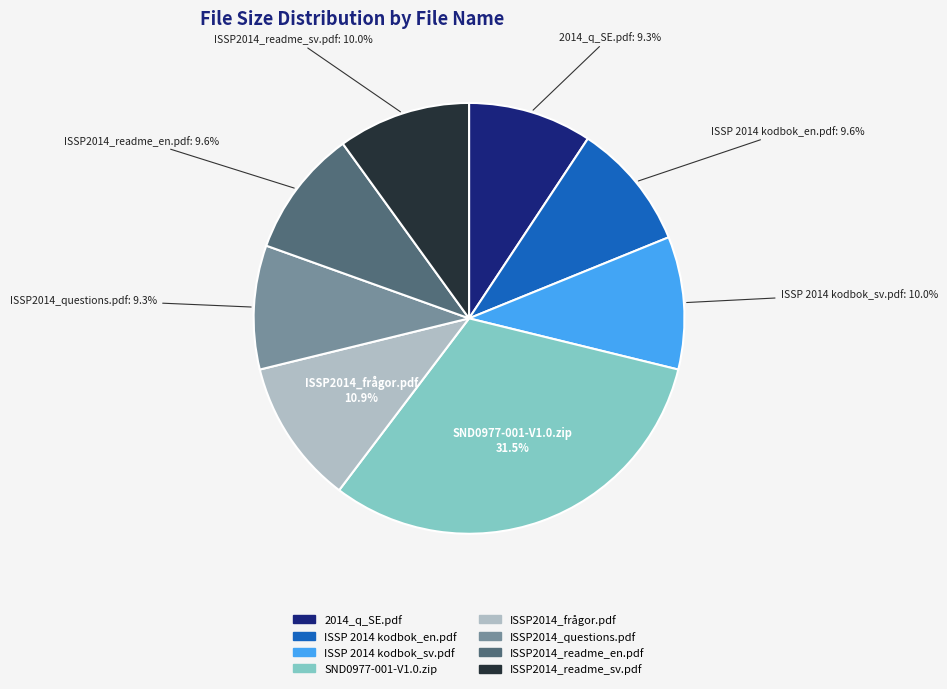

Approximately how many times larger is the value at ISSP2014_readme_sv.pdf compared to ISSP2014_frågor.pdf?

0.9